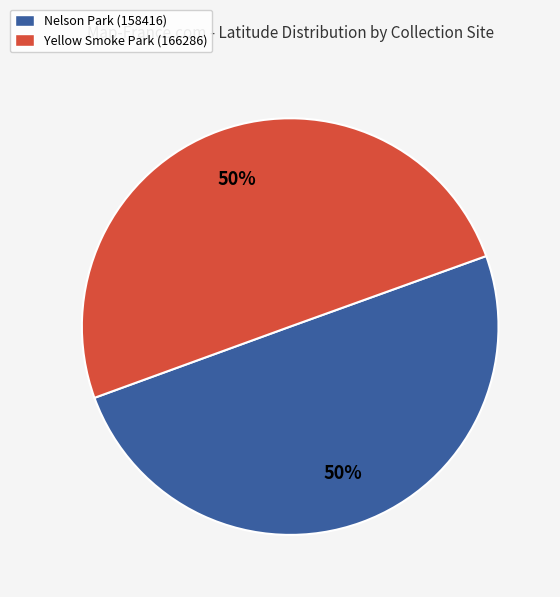

Combined, do Nelson Park (158416) and Yellow Smoke Park (166286) account for over 50%?

Yes